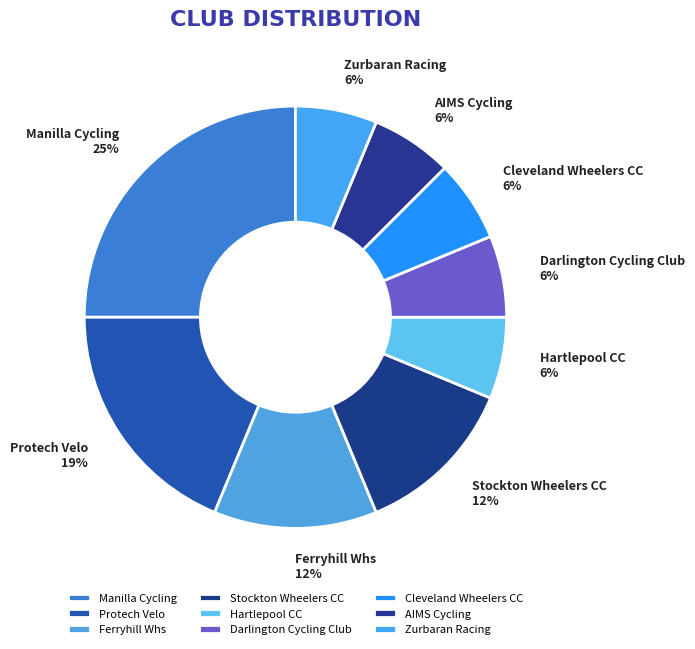

How many segments does this pie chart have?

9